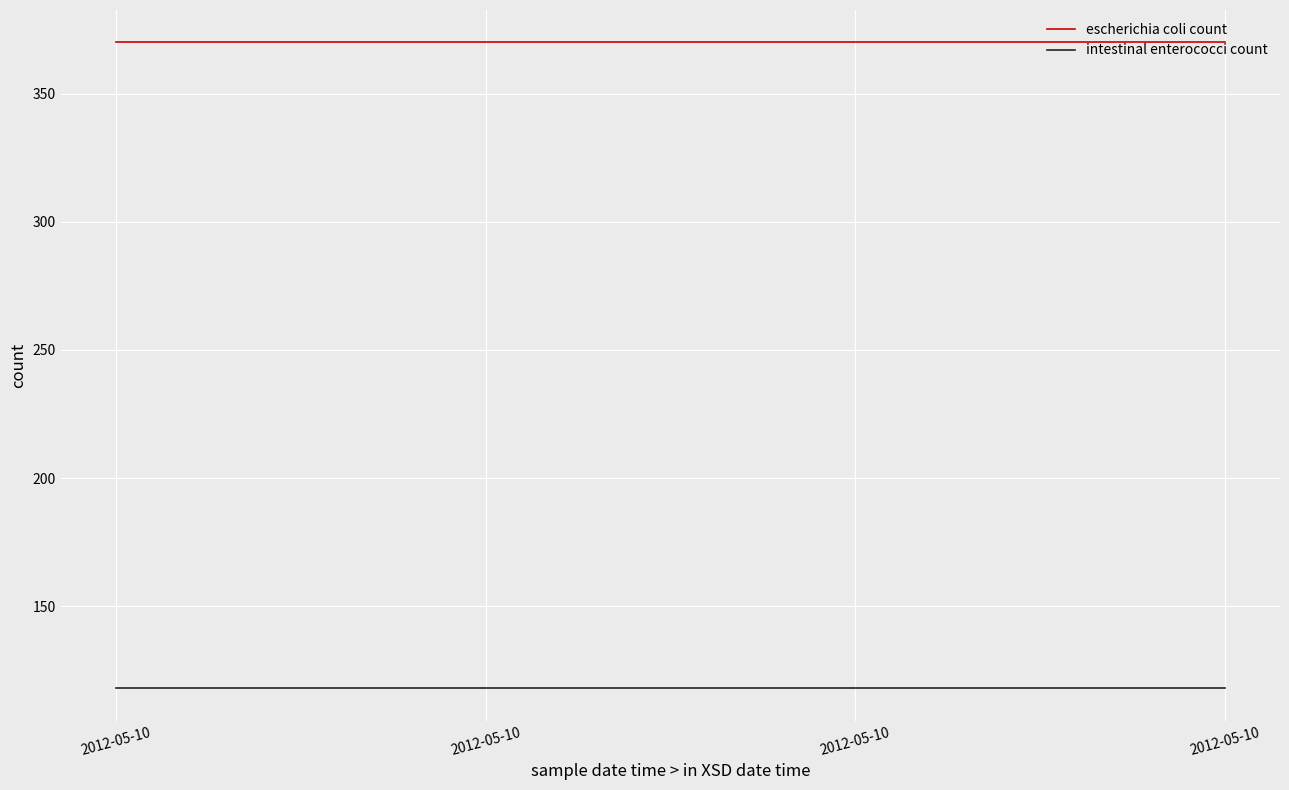

What are all the series names shown in the legend?

escherichia coli count, intestinal enterococci count